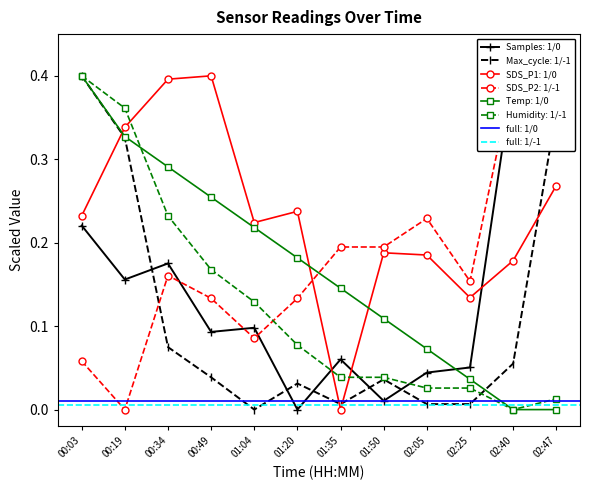

At how many categories does at least one series exceed 0?

12